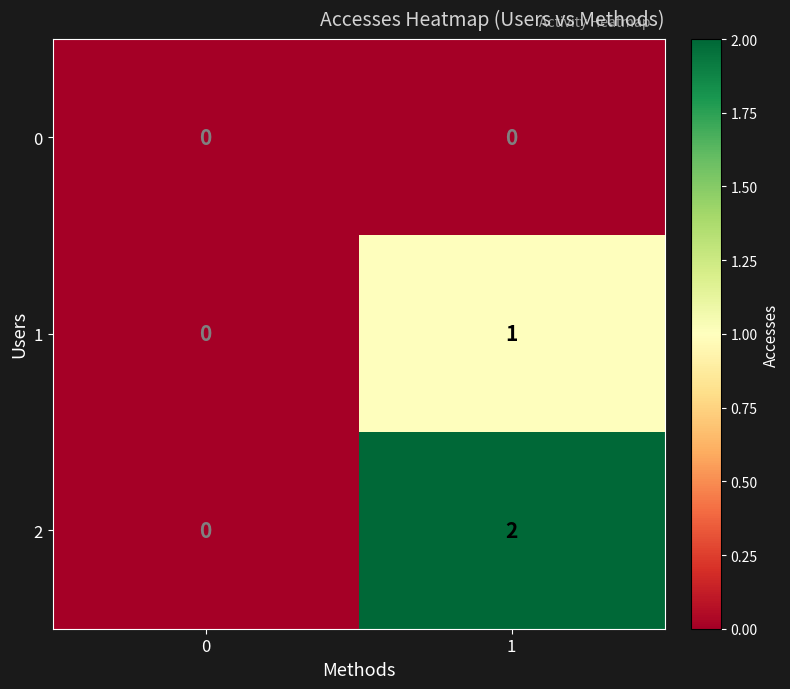

Reading left to right, transcribe all the data shown in this chart.

0: 0=0	1=0
1: 0=0	1=1
2: 0=0	1=2